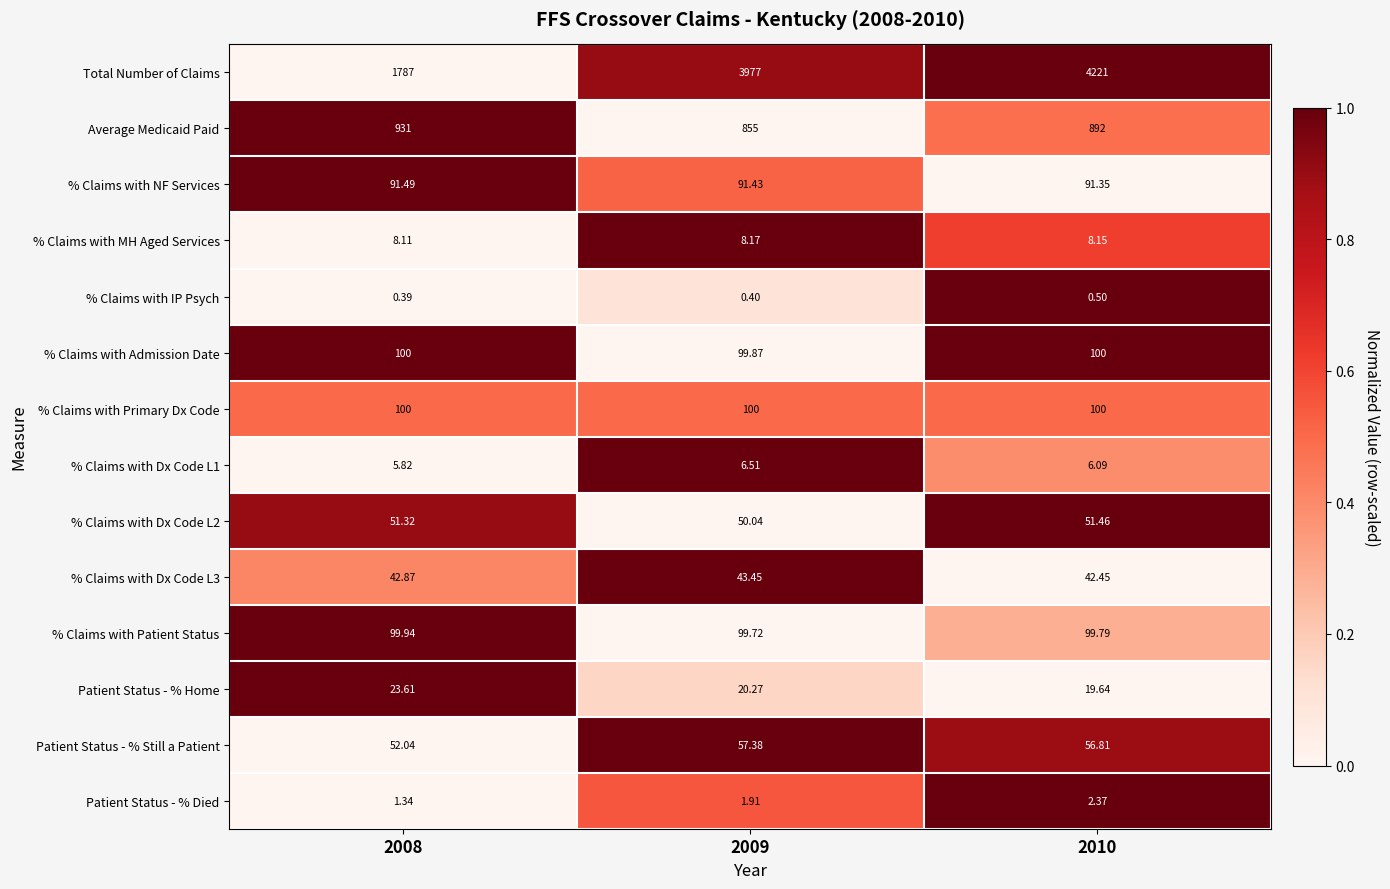

Which series has the largest total across all categories?

Total Number of Claims